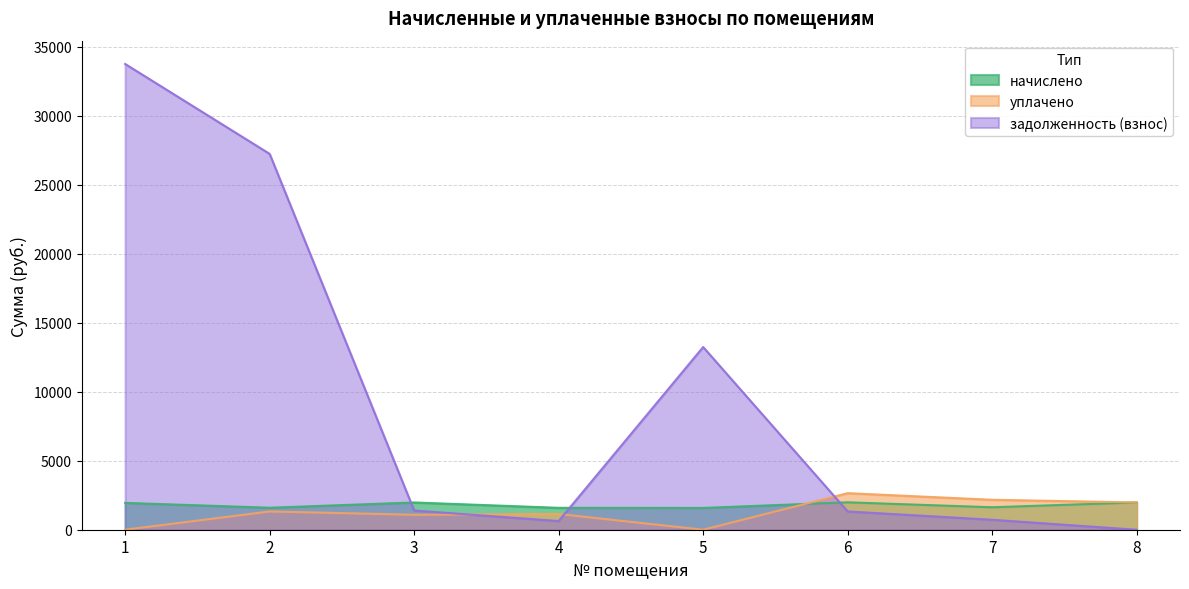

After their last crossing, which series has the higher values: задолженность (взнос) or начислено?

начислено